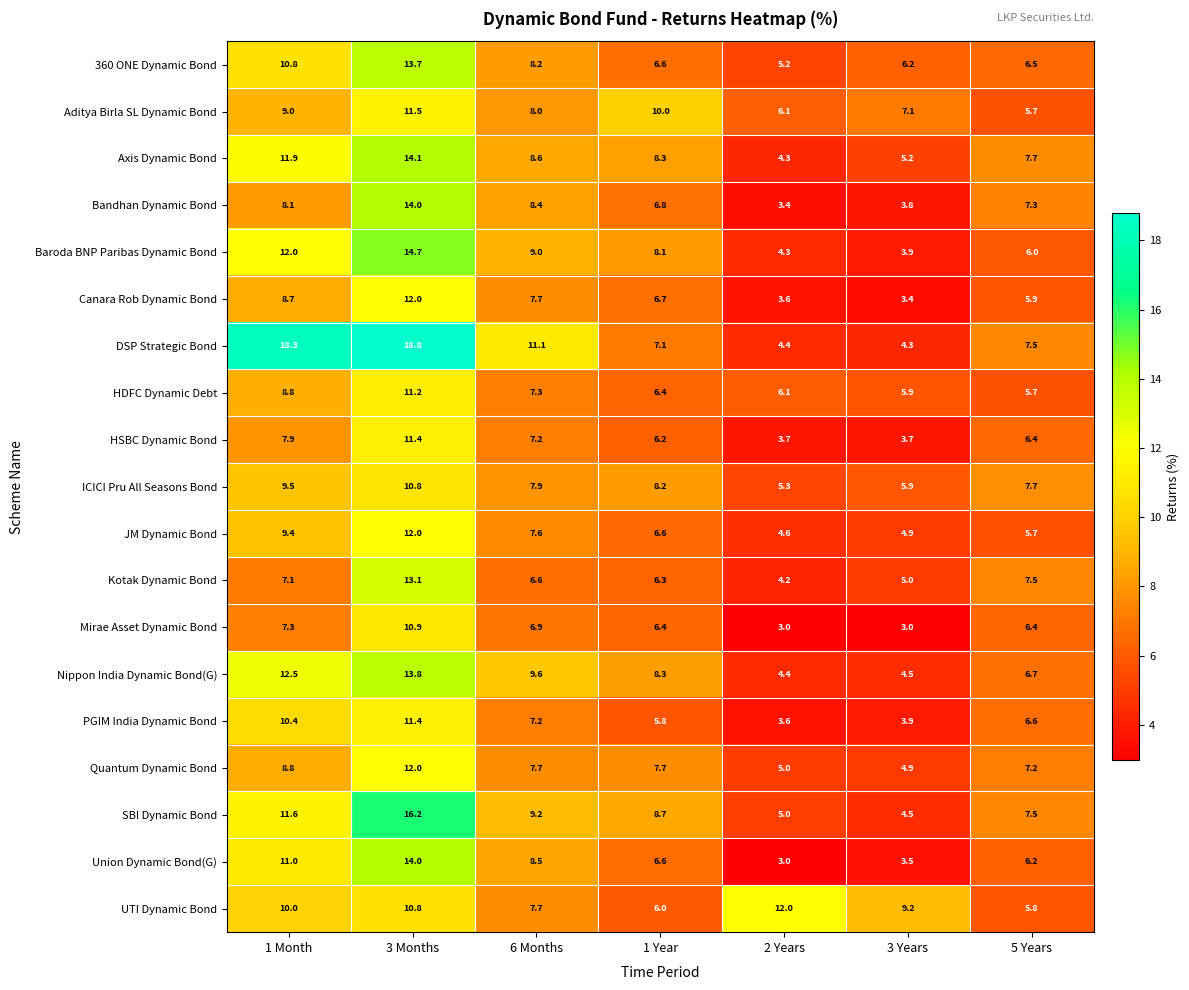

What is the minimum value for HSBC Dynamic Bond?

3.7